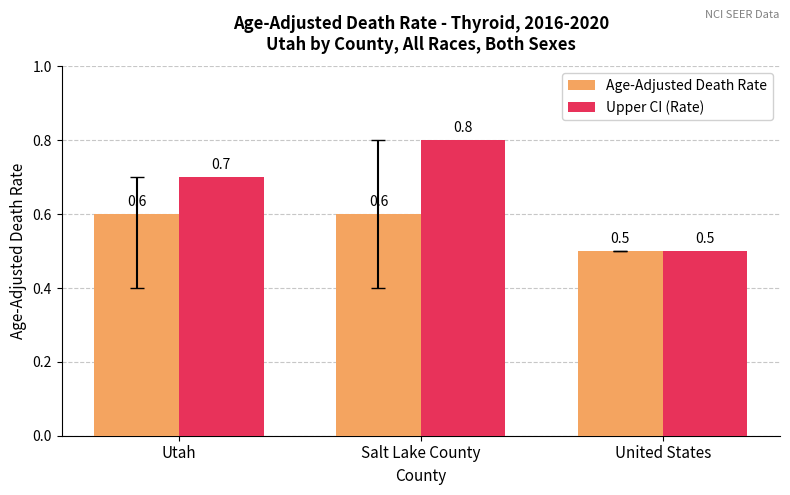

What is the label of the 2nd bar from the right?

Salt Lake County